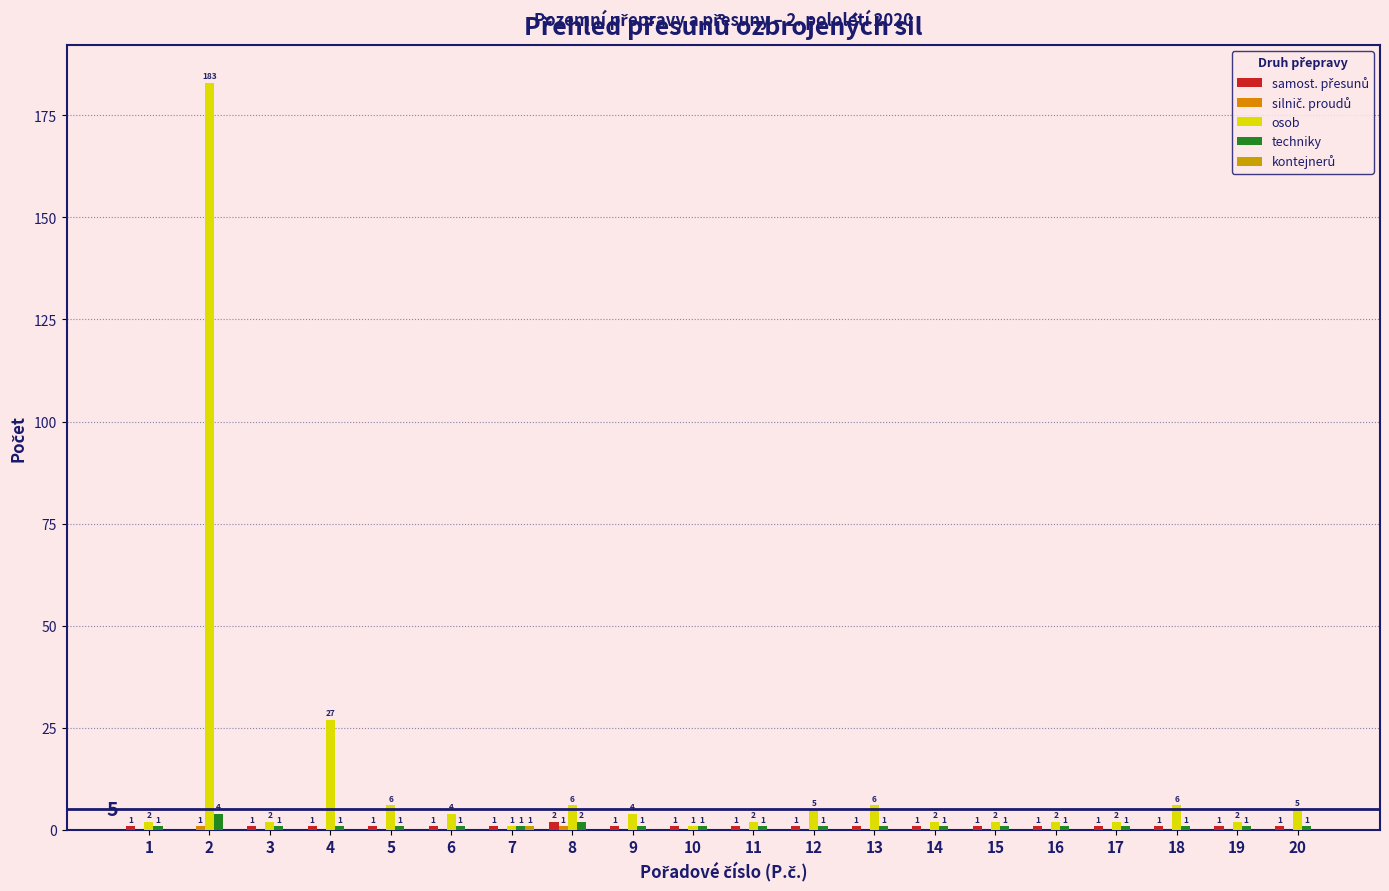

List the labels in order of osob value, largest first.

2, 4, 5, 8, 13, 18, 12, 20, 6, 9, 1, 3, 11, 14, 15, 16, 17, 19, 7, 10